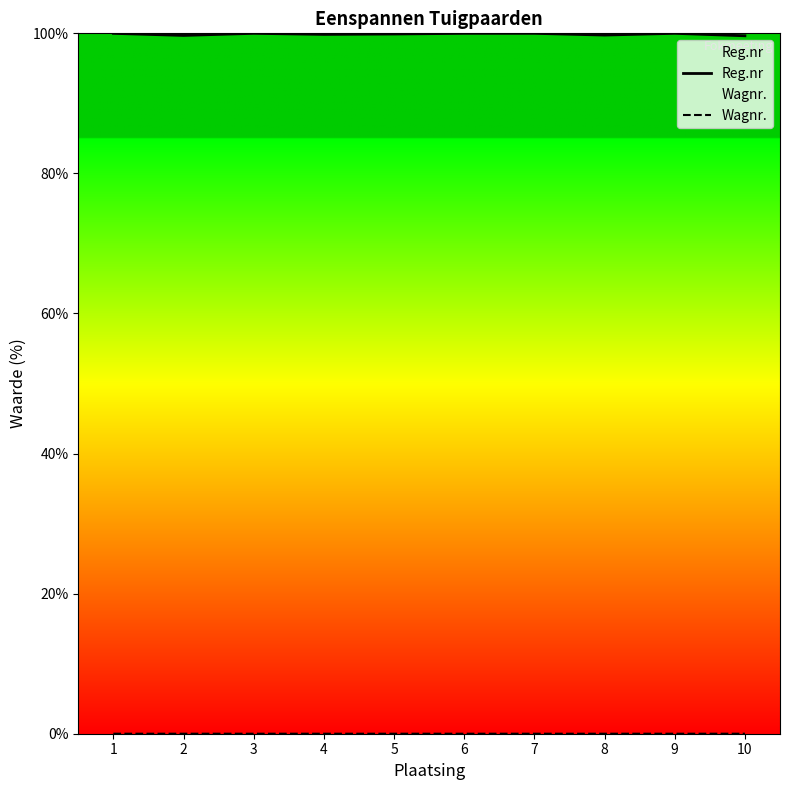

True or false: Wagnr. and Reg.nr cross at least once.

False